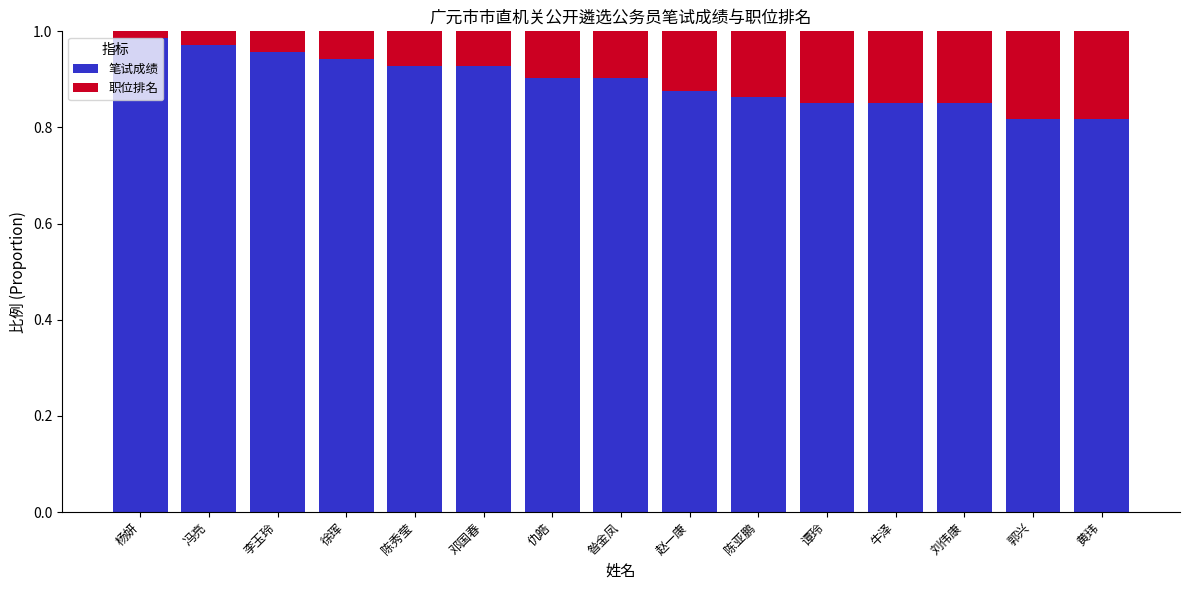

Is it true that 笔试成绩 equals 0.3 at 徐珲?

False